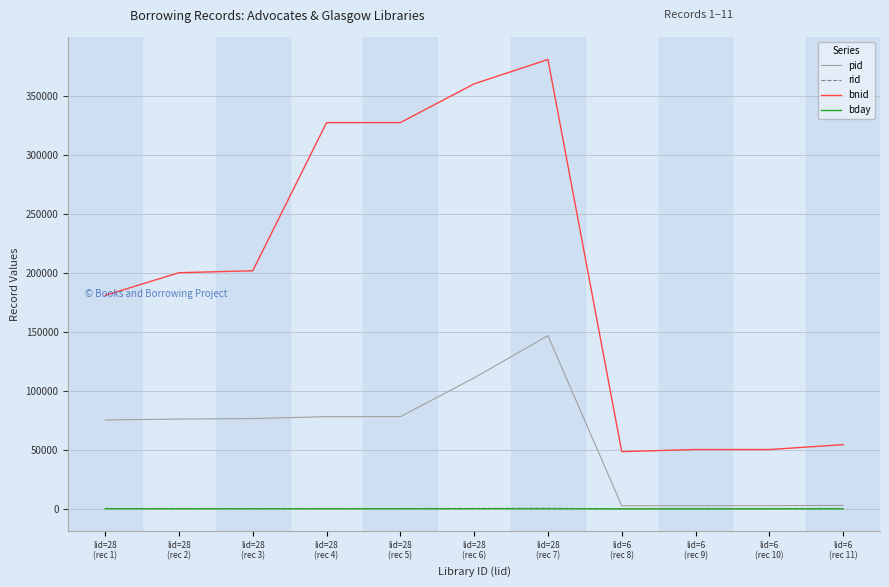

True or false: bday and bnid cross at least once.

False